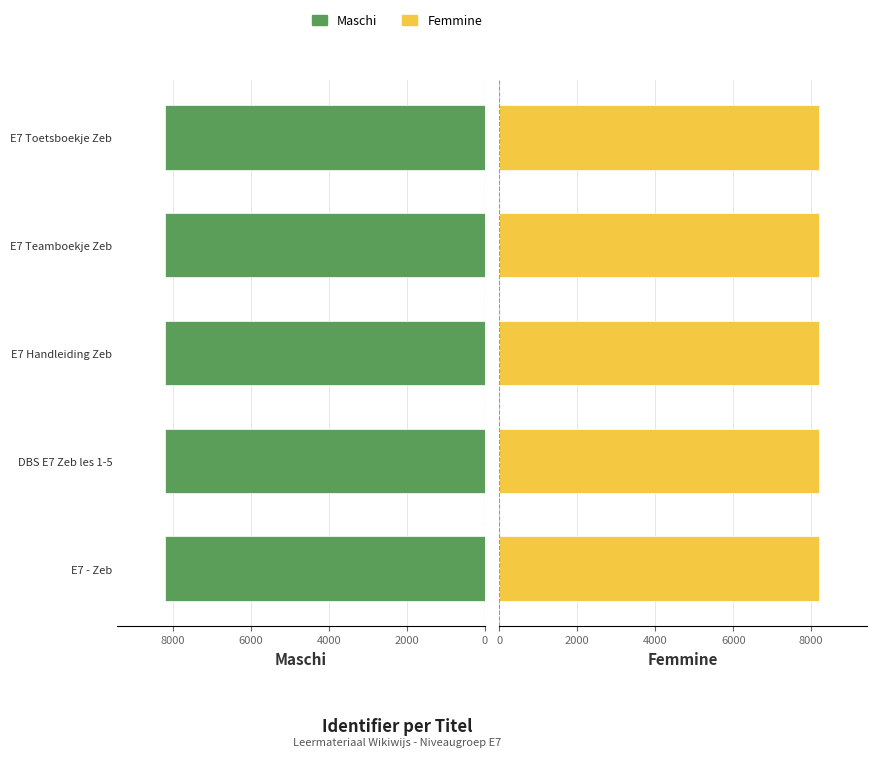

Rank the series by their maximum value, from highest to lowest.

Maschi, Femmine